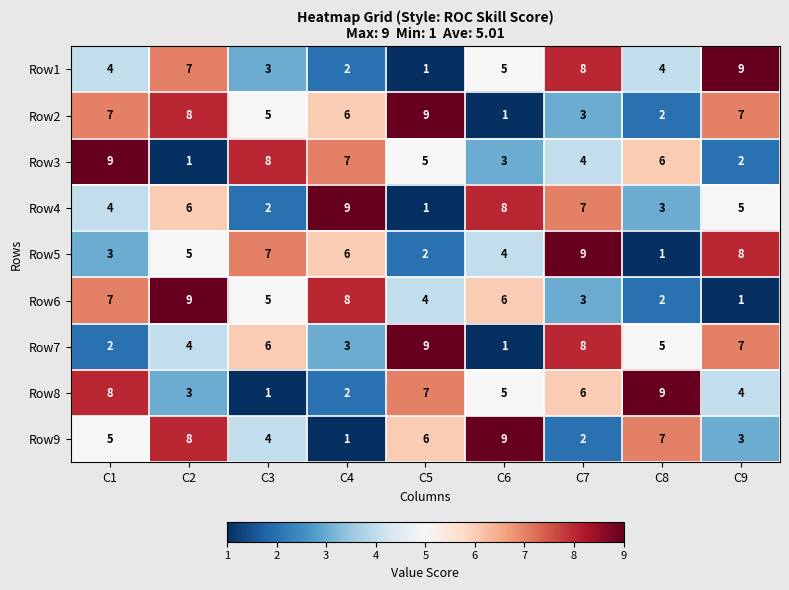

What is the highest value of the Row3 series?

9